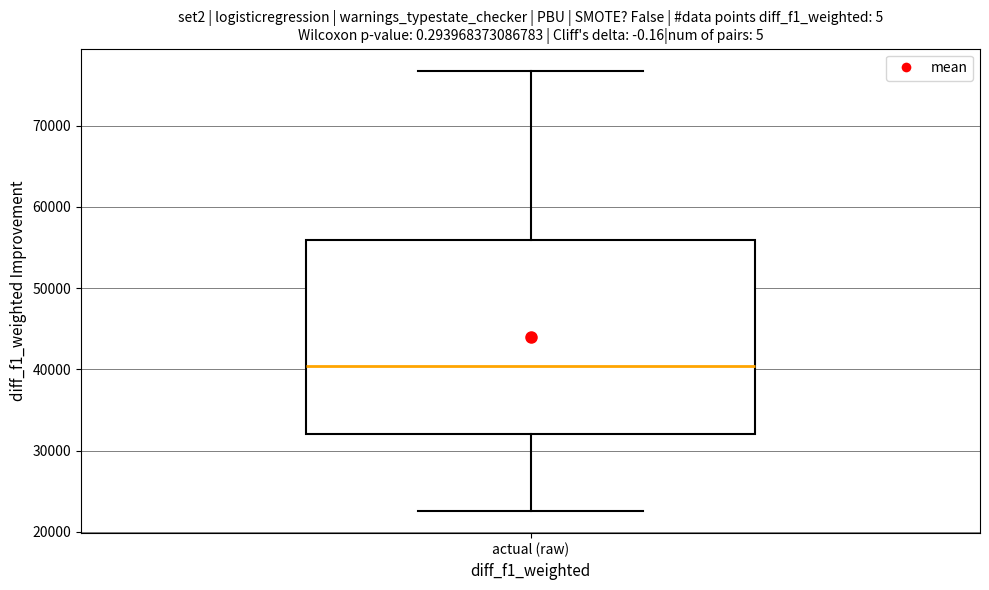

Read this box plot against the y-axis: the position of the median line, the range covered by the box, and the ends of both whiskers. The values are not printed on the chart, so give them approximately, as read against the axis.

median 40000, box 32000 to 56000, whiskers 23000 to 77000